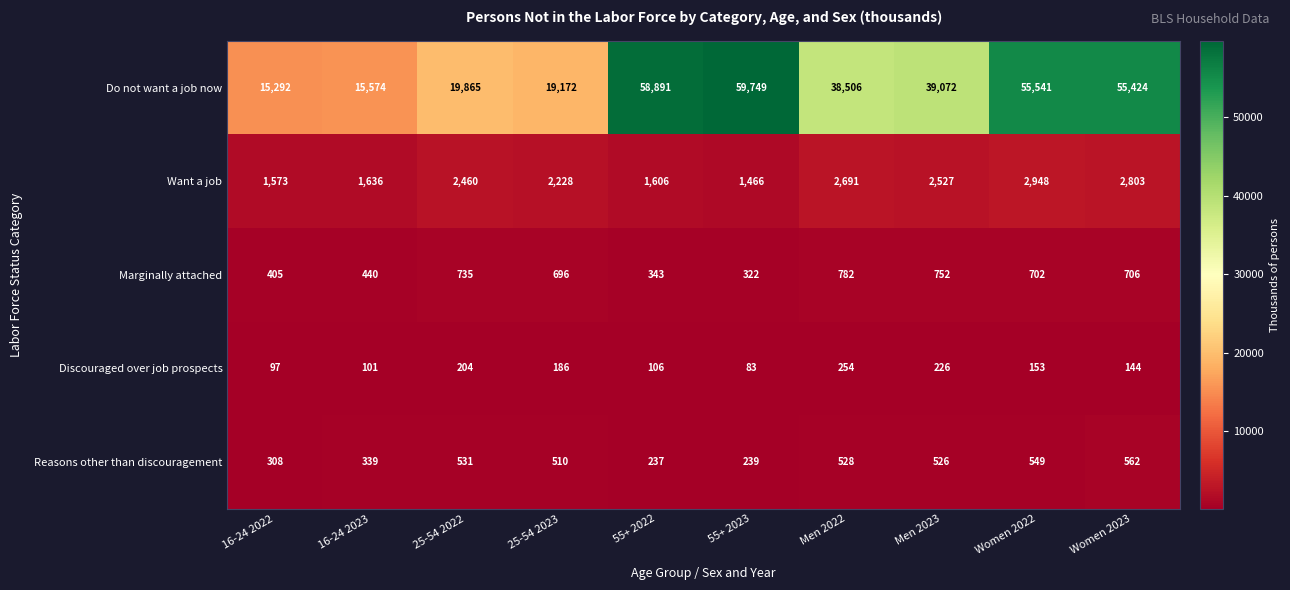

Is it true that Discouraged over job prospects equals 153 at Women 2022?

True